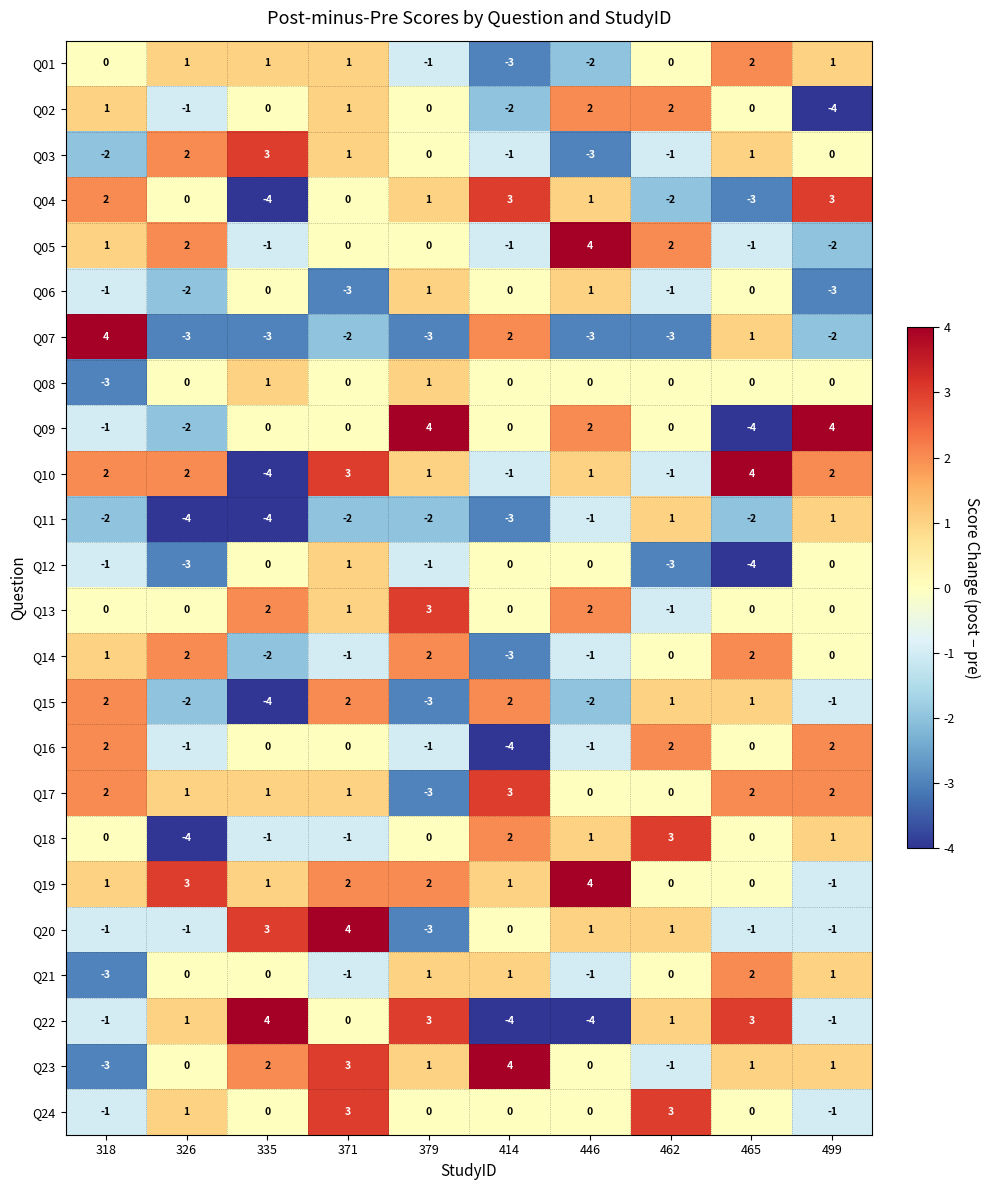

What is the difference between the highest and lowest values at 414?

8